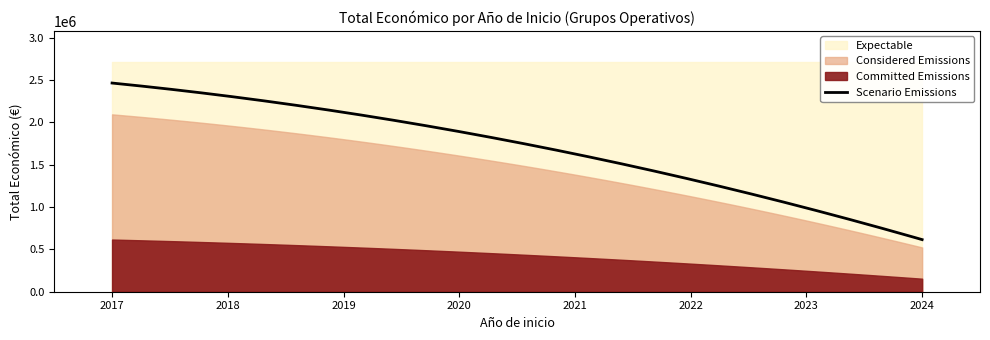

What is the lowest value of the Scenario Emissions series?

615375.0